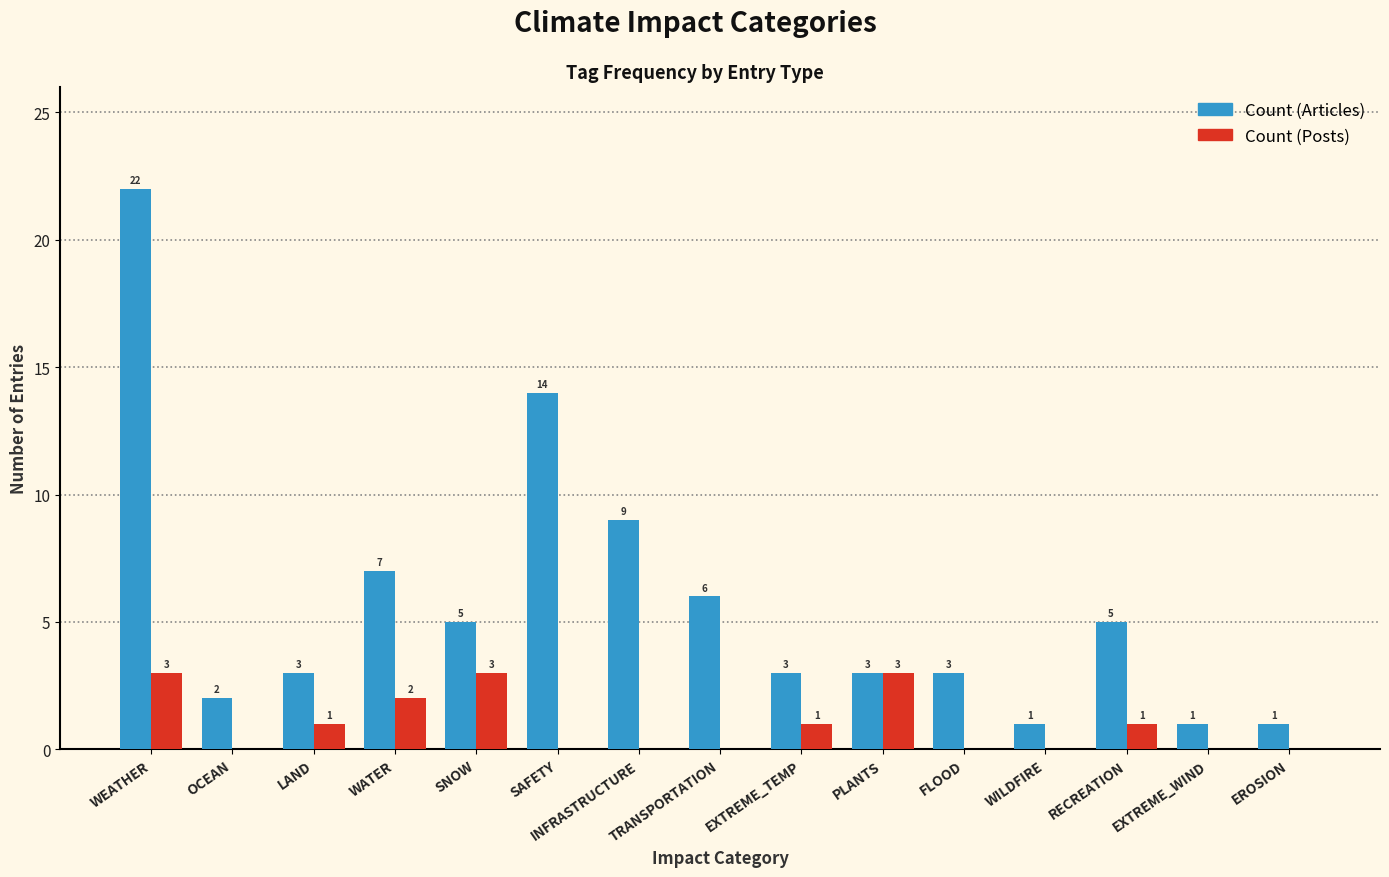

How many values in Count (Posts) are above zero?

7